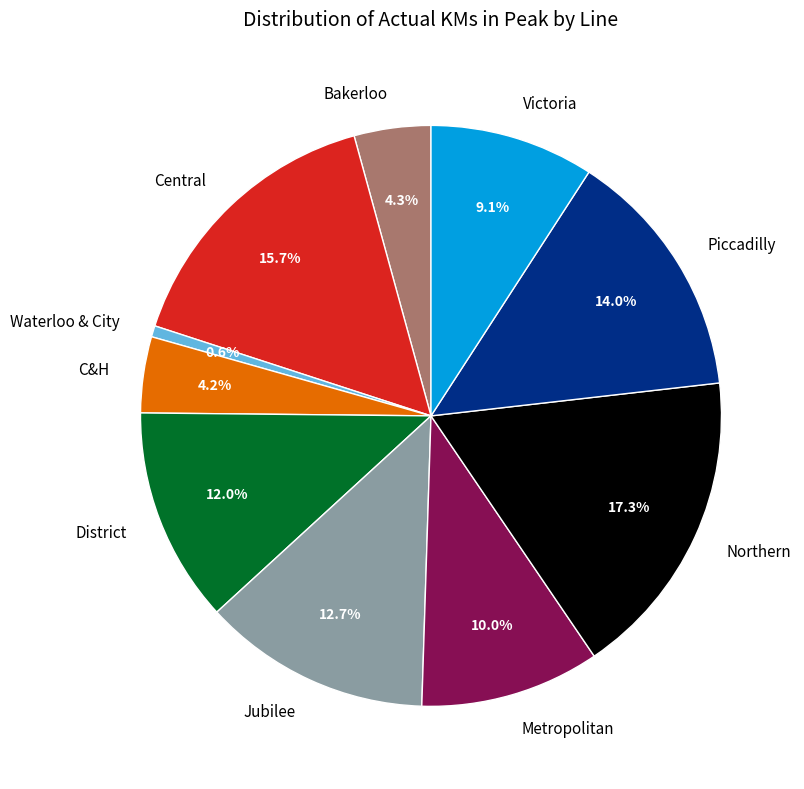

Does Northern represent more than half of the total?

No